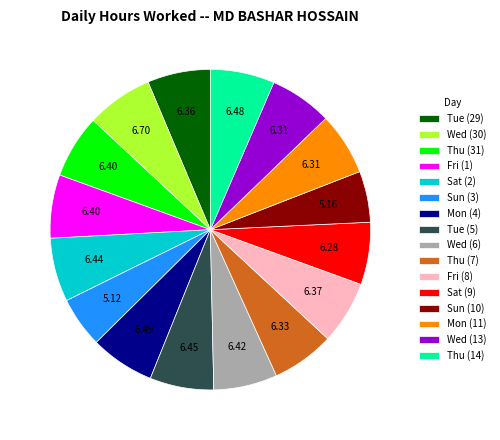

How many slices are in this pie chart?

16